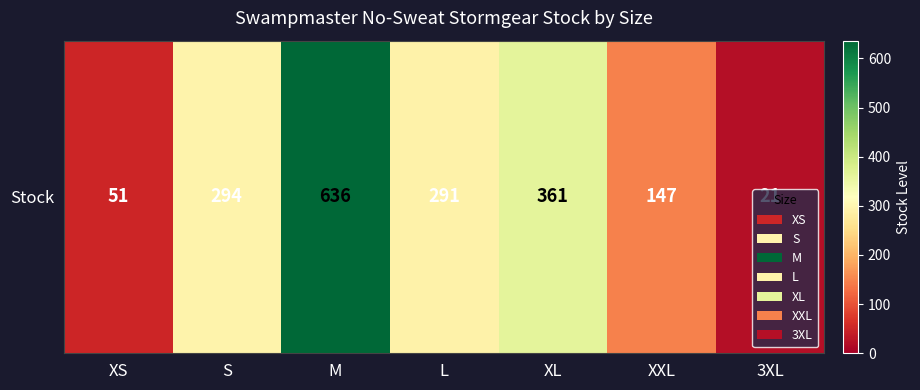

What is the smallest value displayed?

21